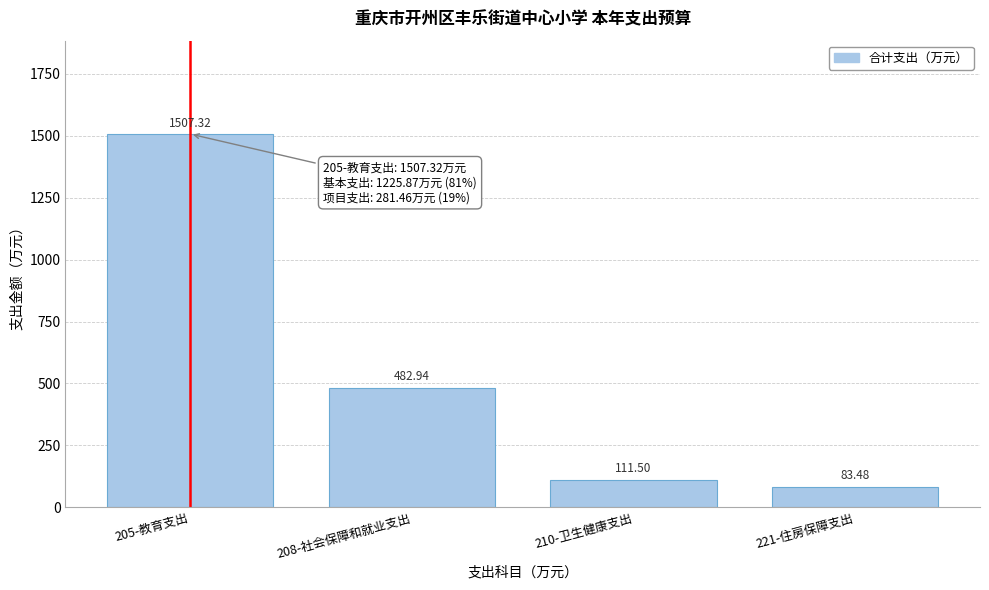

What is the change in value from 208-社会保障和就业支出 to 210-卫生健康支出?

-371.4